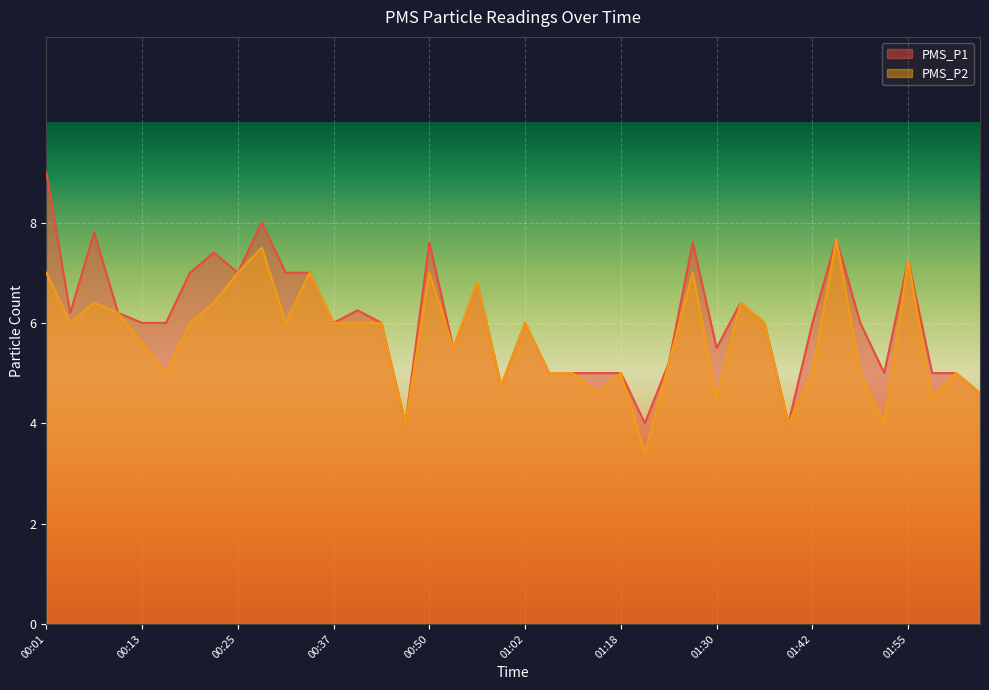

What is the value of the PMS_P1 point at the 33rd from the left?

6.0